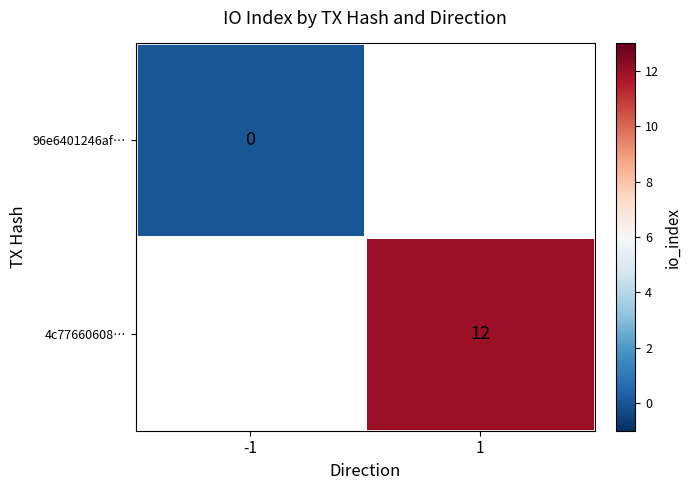

True or false: 4c77660608… has a value of 12 at 1.

True